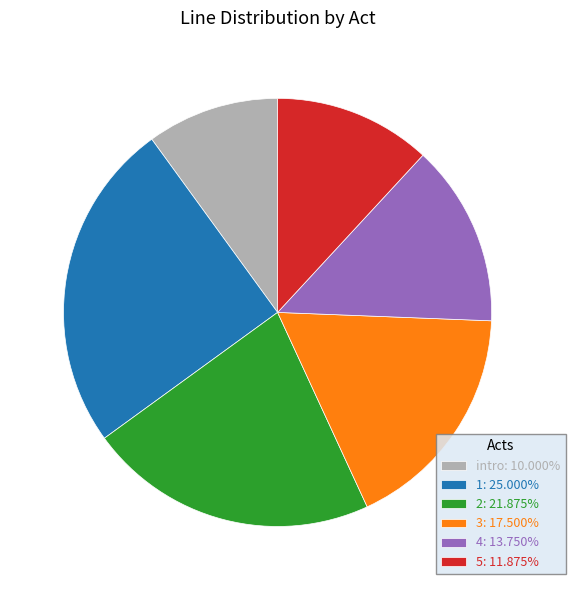

Approximately how many times larger is the value at 2: 21.875% compared to intro: 10.000%?

2.2